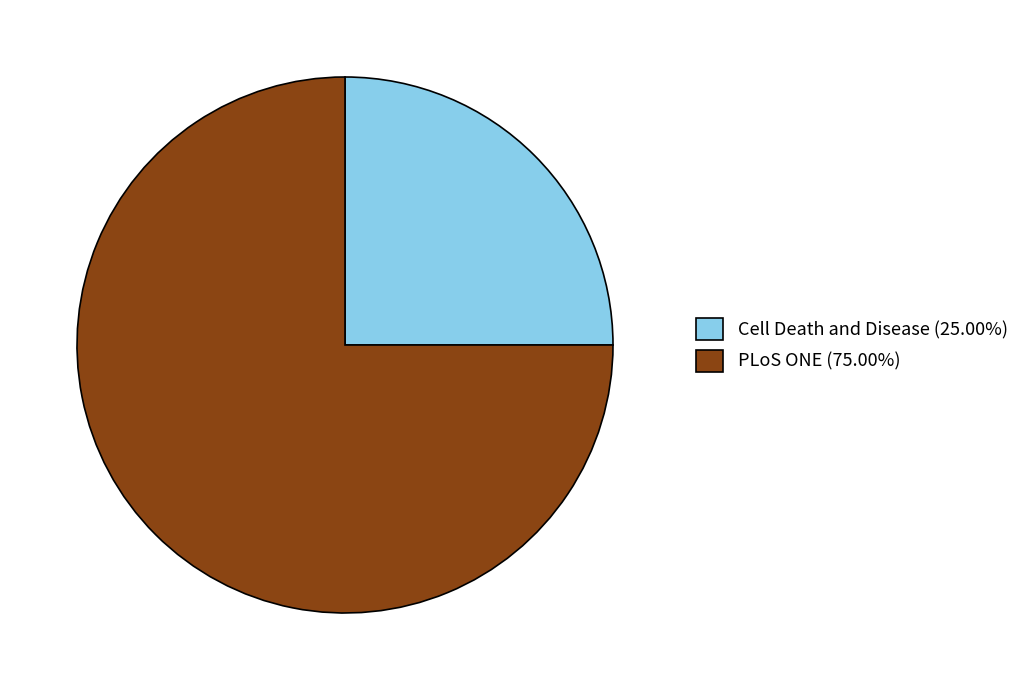

Count the number of slices in the pie.

2